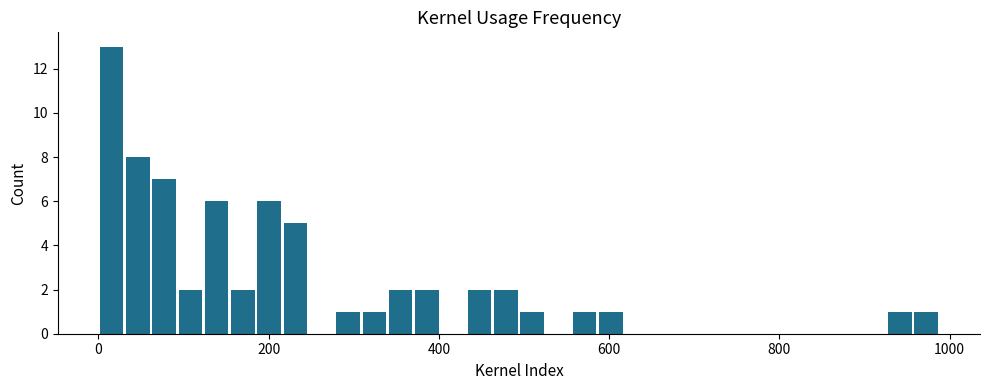

Read against the x-axis, roughly where is the centre of the tallest bar?

20